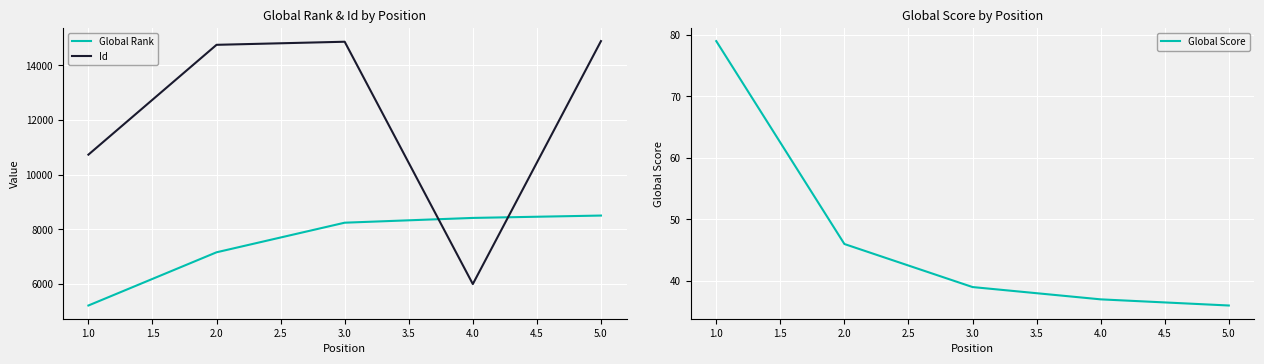

What is the minimum value shown in the chart?

36